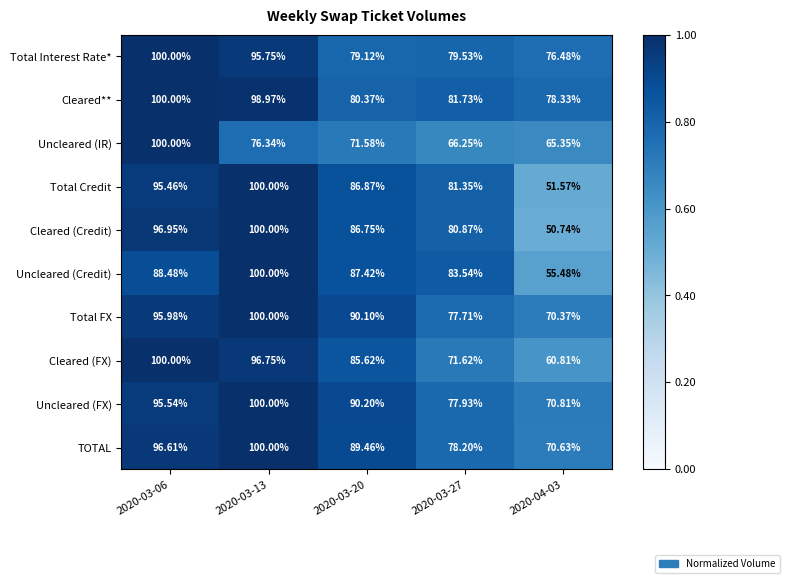

Is the value of Cleared (FX) at 2020-04-03 greater than the value of Cleared (Credit) at 2020-04-03?

Yes